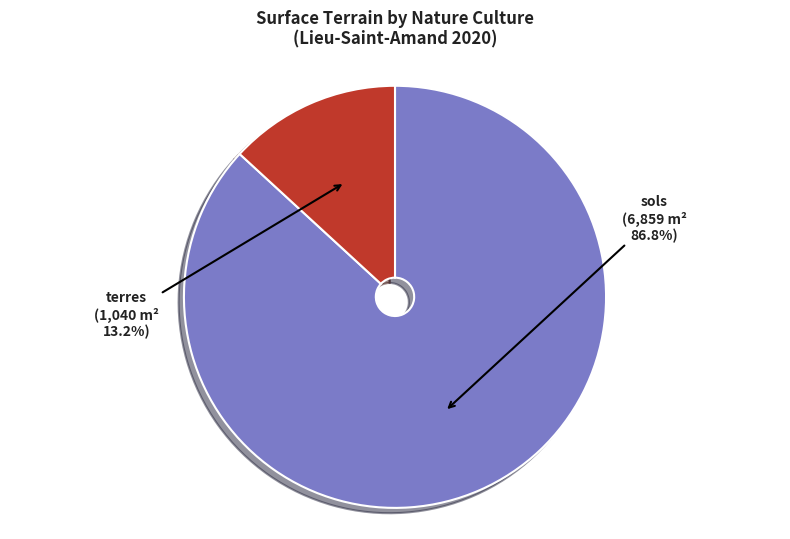

Is there a majority slice in this chart?

Yes